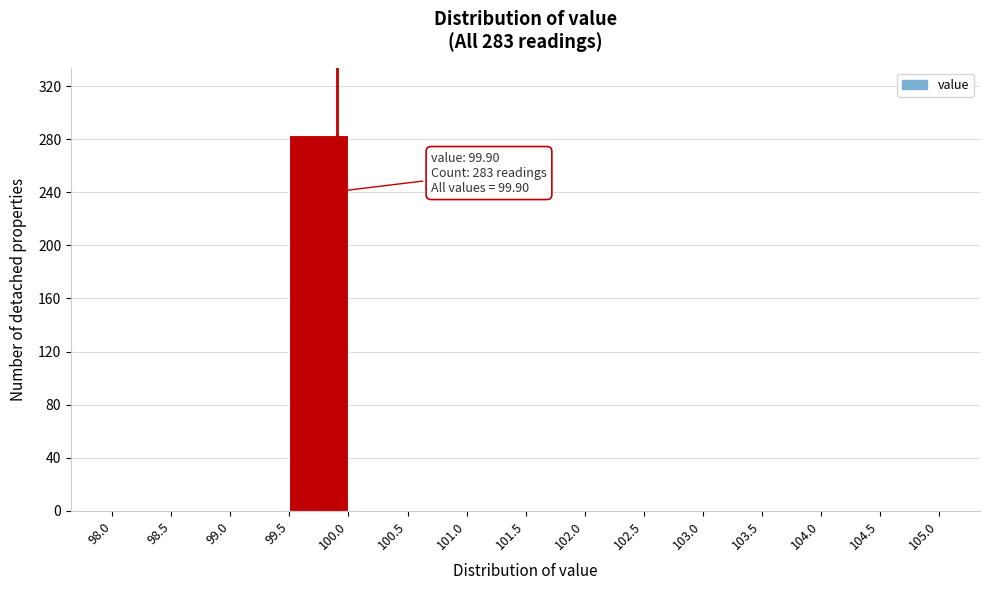

Which range on the x-axis has the tallest bar?

99.5 to 100.0